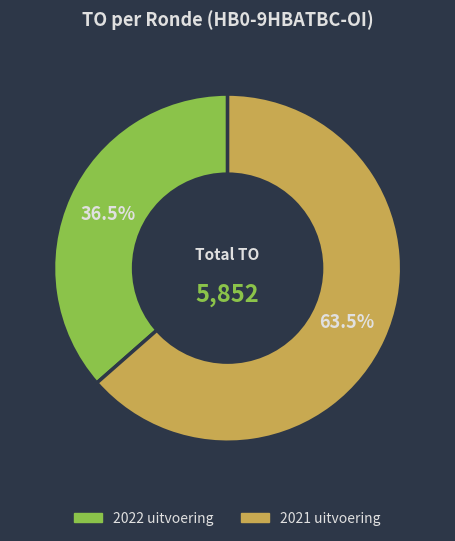

What is the smallest slice in the pie chart?

2022 uitvoering